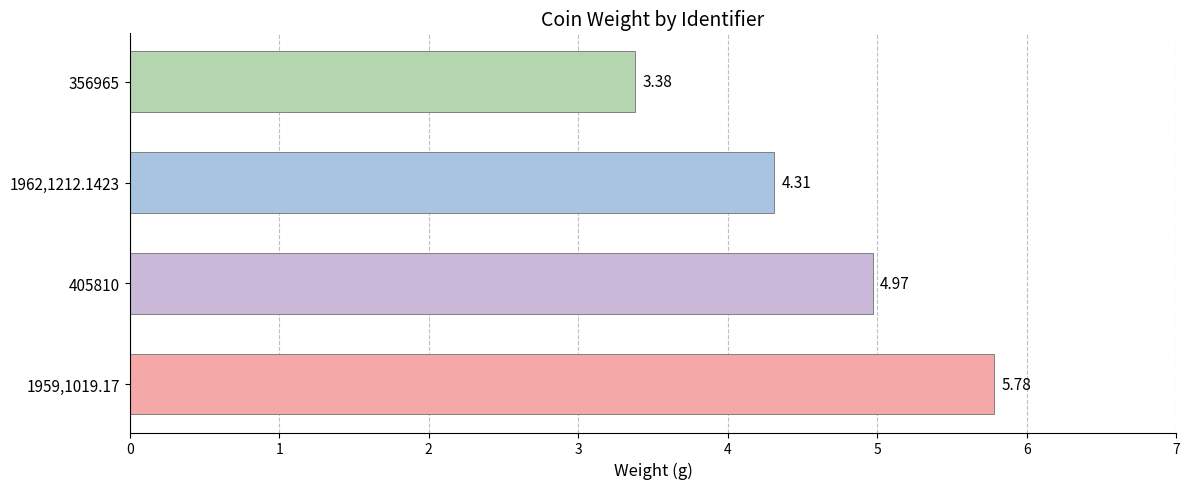

How many bars are there in total?

4